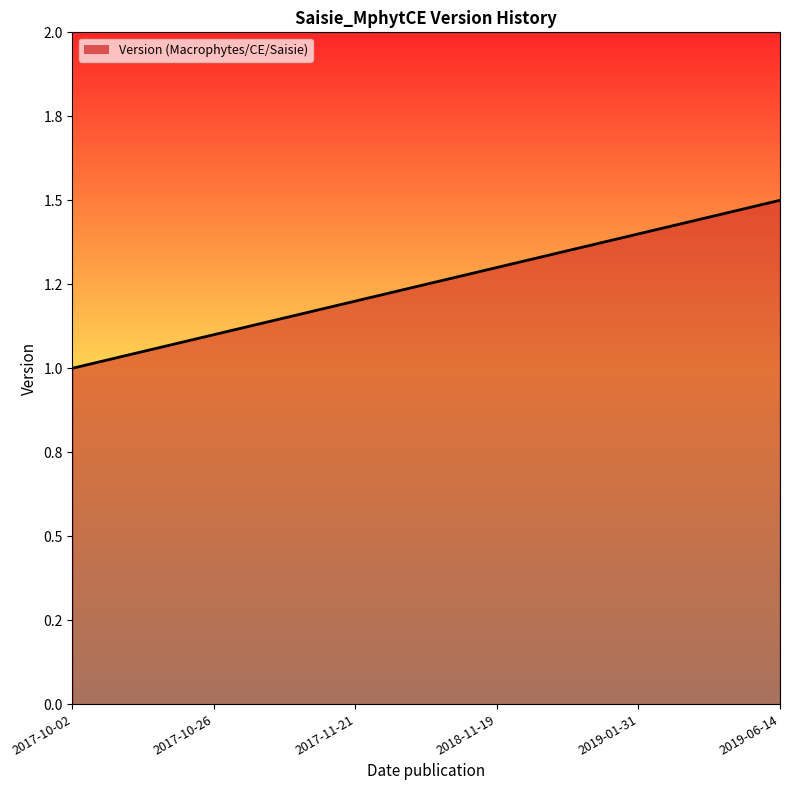

Rank the categories by value from lowest to highest.

2017-10-02, 2017-10-26, 2017-11-21, 2018-11-19, 2019-01-31, 2019-06-14